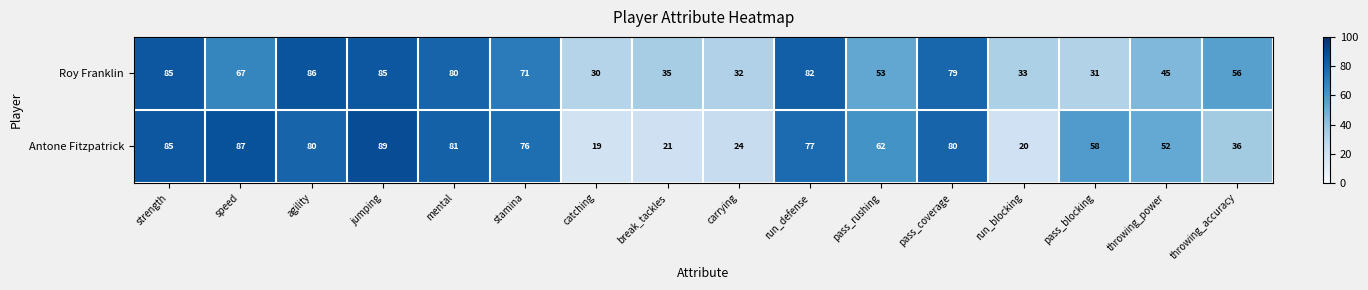

What is the maximum value shown in the chart?

89